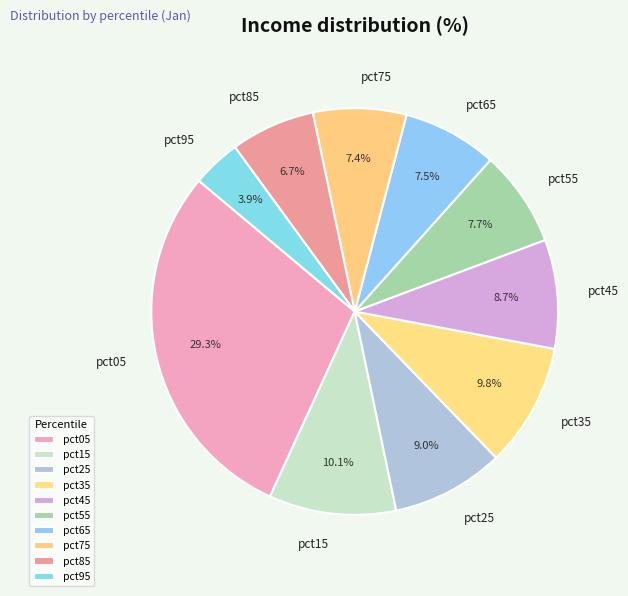

To the nearest percent, what portion does pct55 represent?

8%